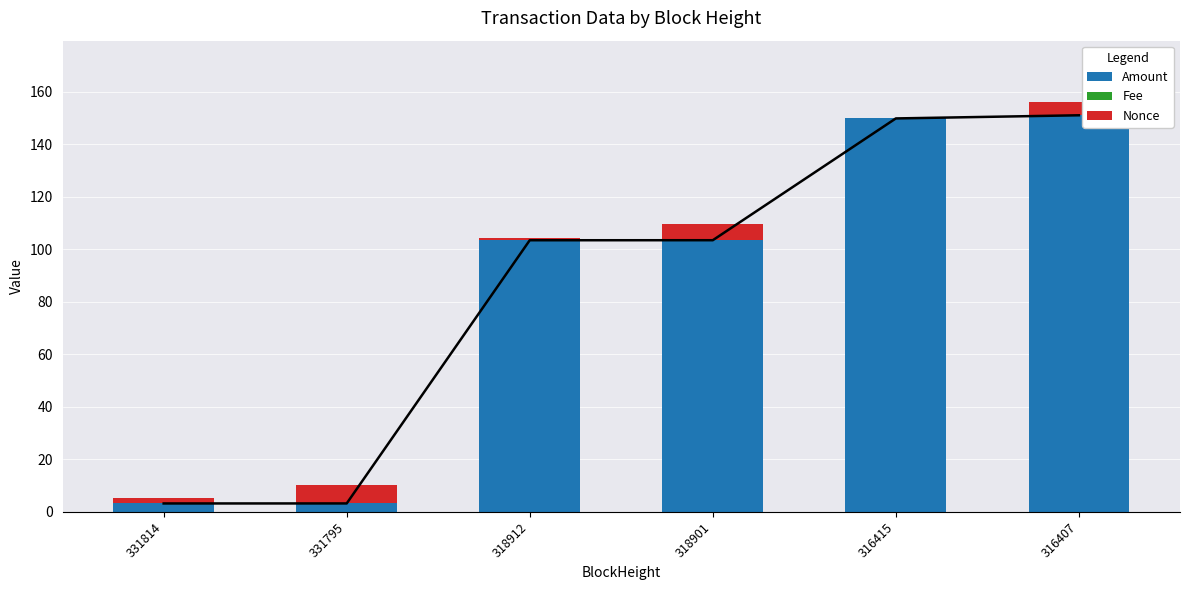

What is the difference between the Nonce values at 316415 and 316407?

5.0